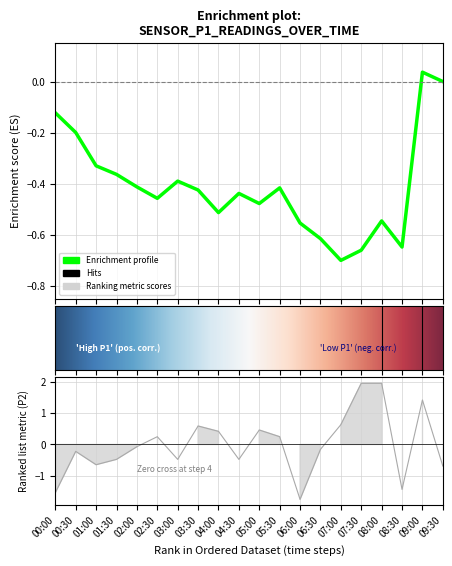

Reading left to right, extract all data points from this chart.

00:00=-1.5	00:30=-0.2	01:00=-0.6	01:30=-0.5	02:00=-0.1	02:30=0.2	03:00=-0.5	03:30=0.6	04:00=0.4	04:30=-0.5	05:00=0.5	05:30=0.2	06:00=-1.8	06:30=-0.2	07:00=0.6	07:30=2.0	08:00=2.0	08:30=-1.4	09:00=1.4	09:30=-0.7